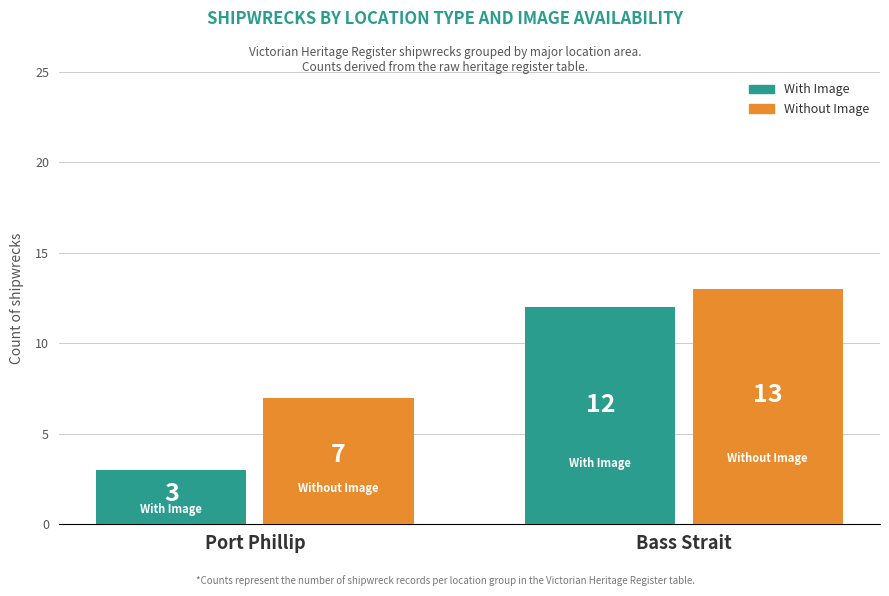

What is the average value of the With Image series?

8